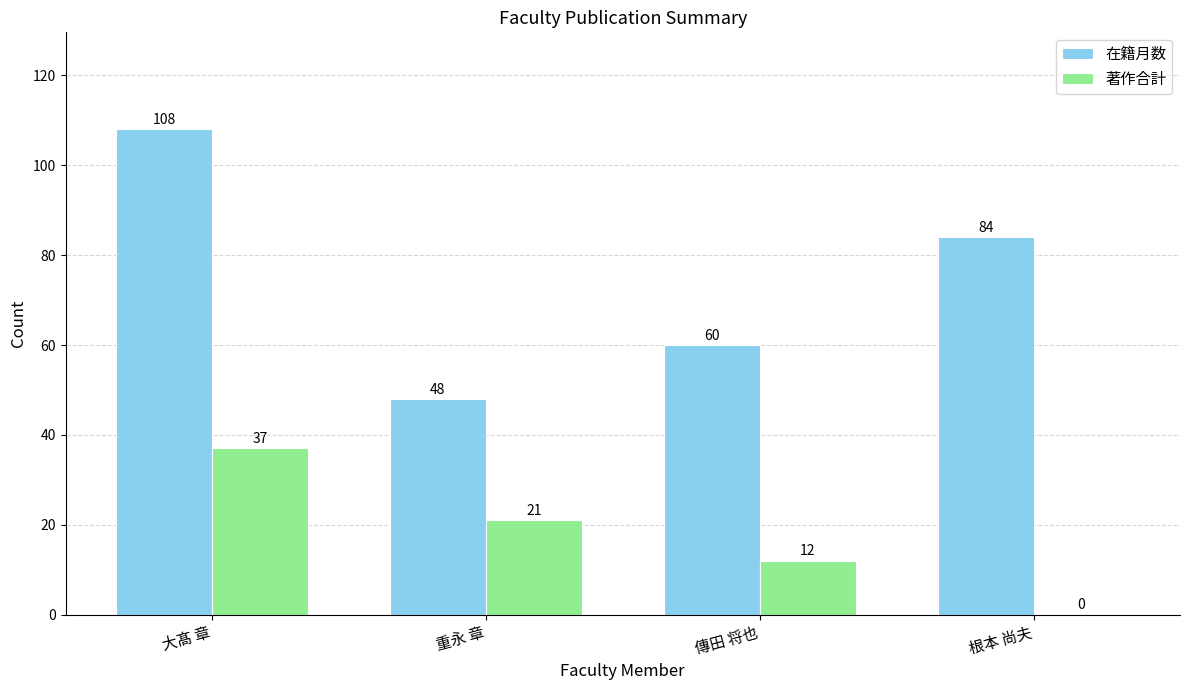

Where does the 著作合計 series first go above 21?

大髙 章